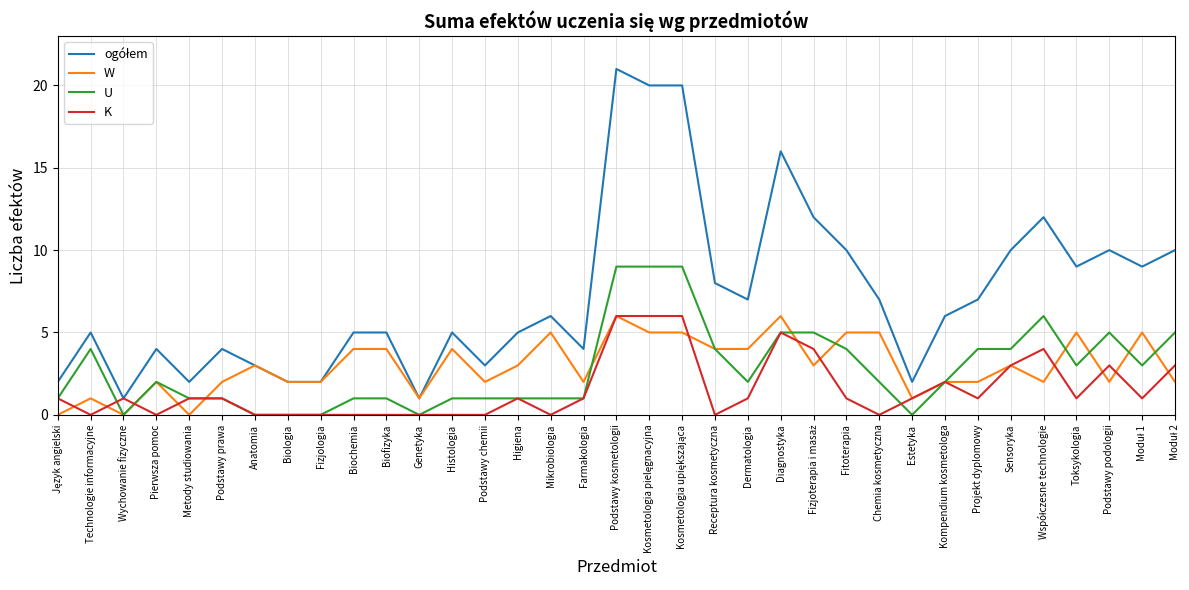

What position from the left is Biologia?

8